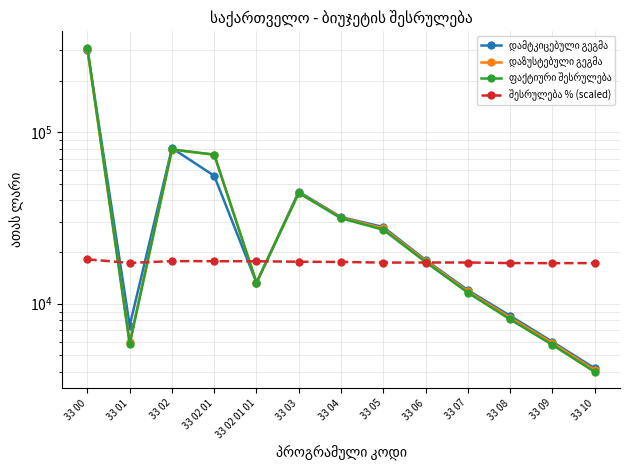

List the labels in order of შესრულება % (scaled) value, smallest first.

33 09, 33 10, 33 08, 33 01, 33 05, 33 06, 33 07, 33 04, 33 03, 33 02 01 01, 33 02 01, 33 02, 33 00